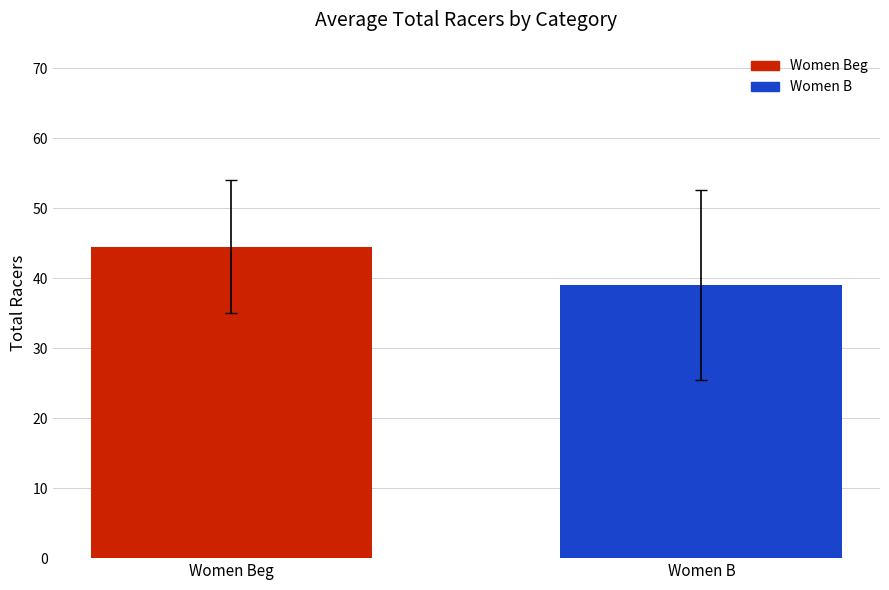

At which category does the chart reach its minimum across all series?

Women B